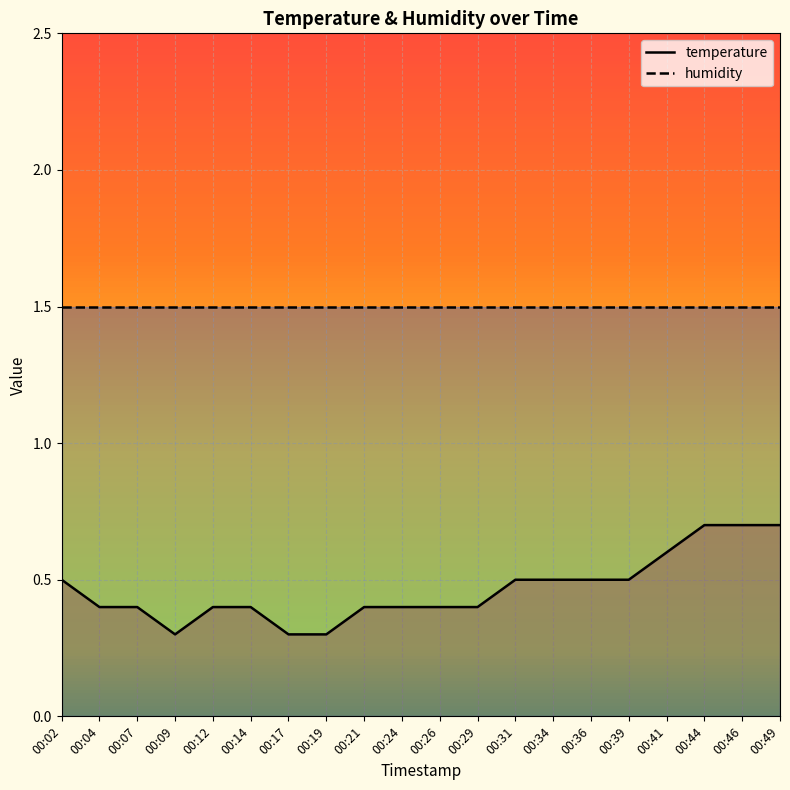

Rank the categories by value from highest to lowest.

00:44, 00:46, 00:49, 00:41, 00:02, 00:31, 00:34, 00:36, 00:39, 00:04, 00:07, 00:12, 00:14, 00:21, 00:24, 00:26, 00:29, 00:09, 00:17, 00:19